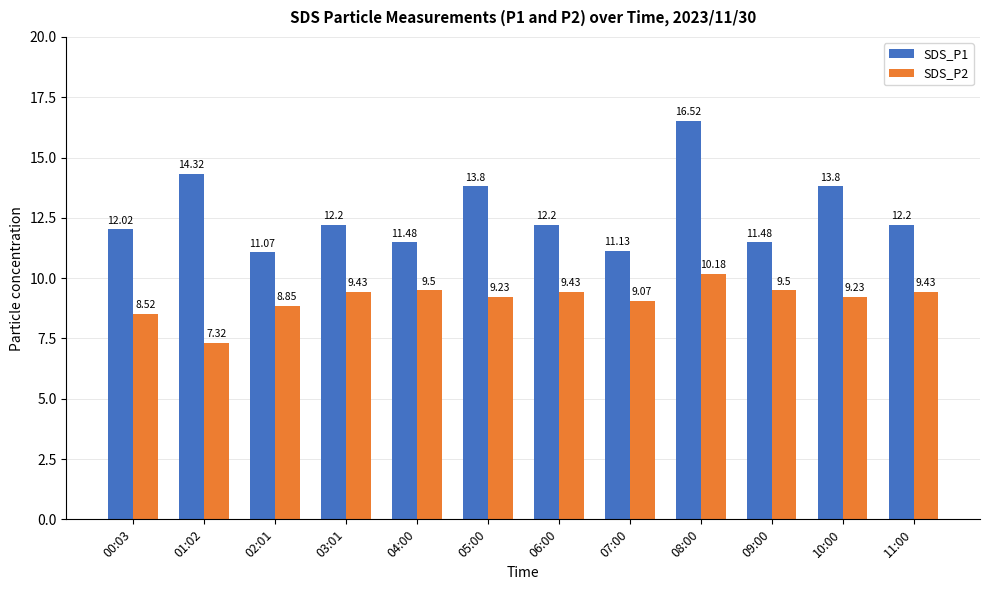

List the series in order of their peak value, lowest first.

SDS_P2, SDS_P1